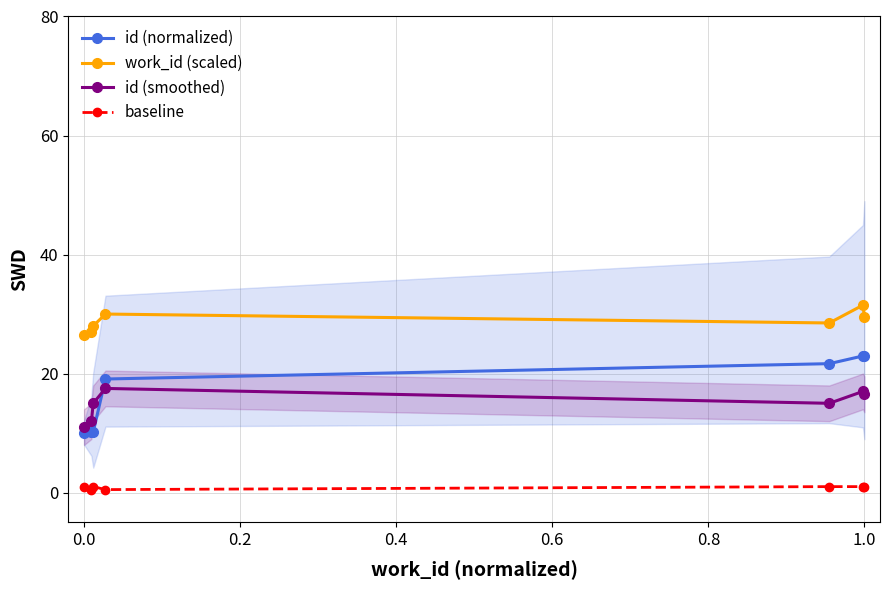

What is the minimum value for id (normalized)?

10.1